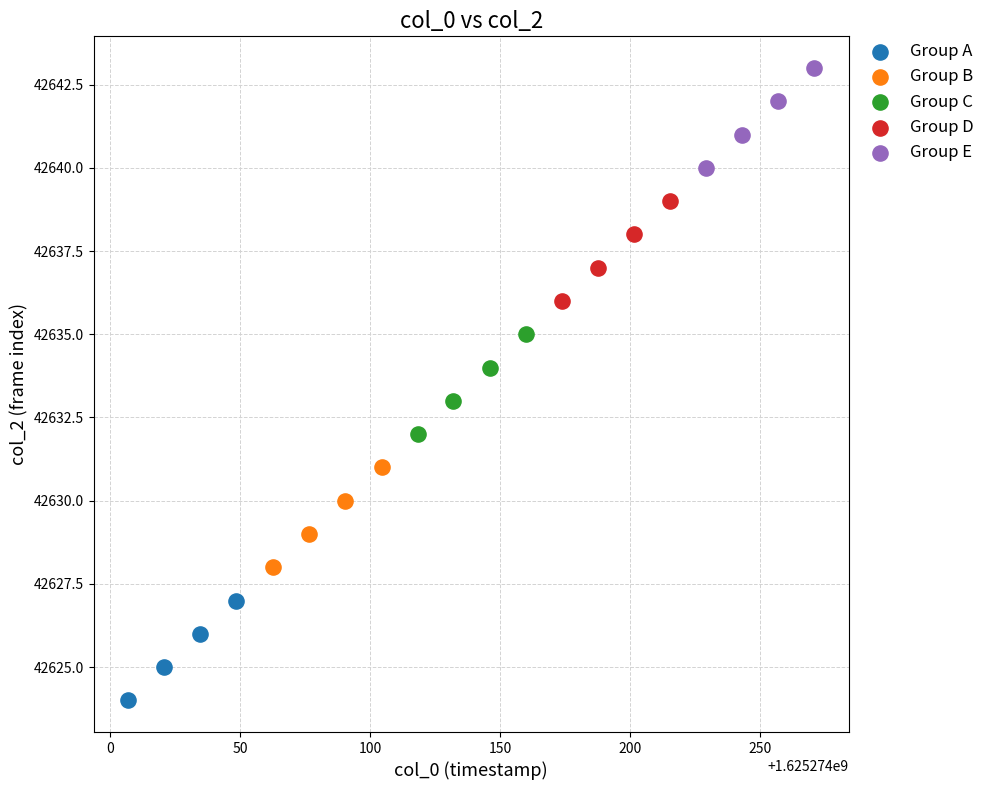

Which series reaches the maximum Y coordinate?

Group E